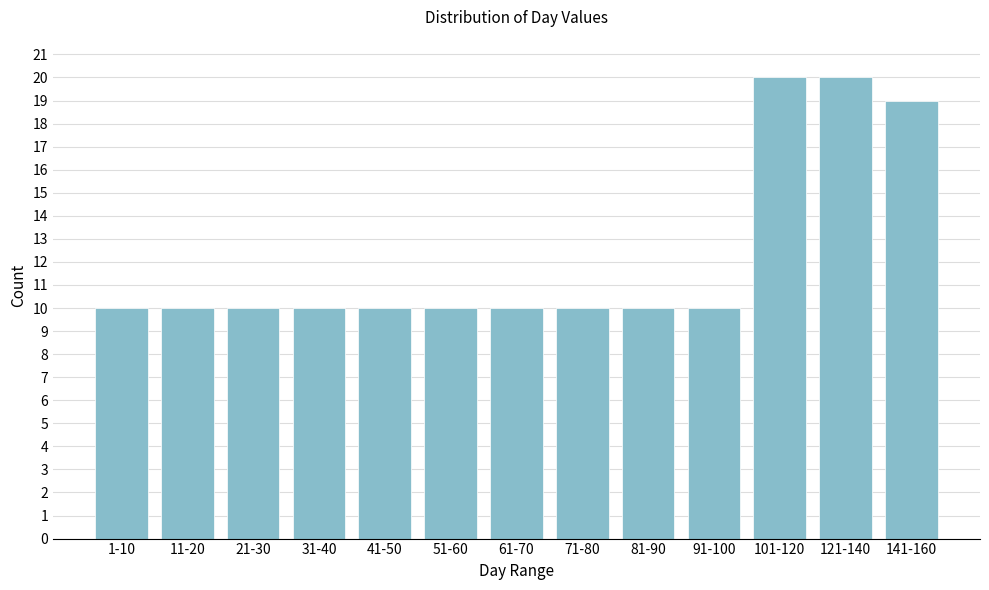

Reading left to right, what are all the values shown in this chart?

1-10=10	11-20=10	21-30=10	31-40=10	41-50=10	51-60=10	61-70=10	71-80=10	81-90=10	91-100=10	101-120=20	121-140=20	141-160=19